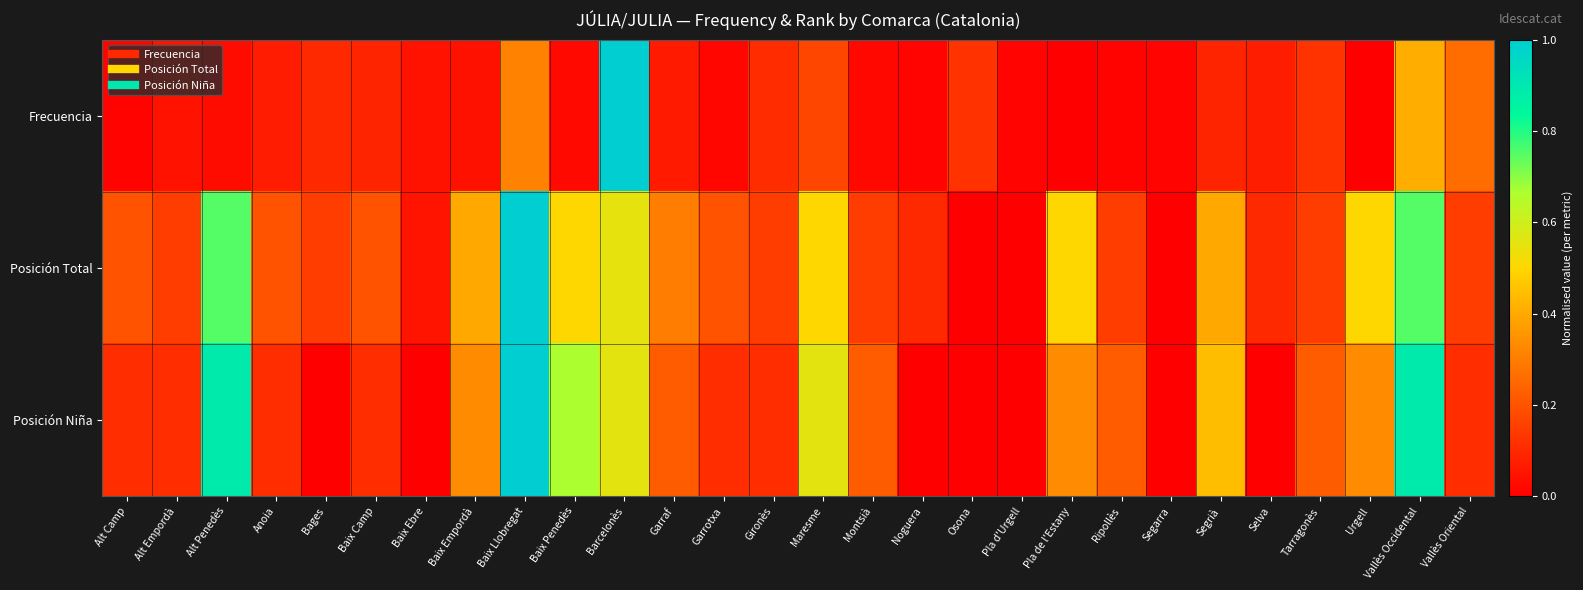

Reading left to right, list all the values displayed in this chart.

Frecuencia: Alt Camp=0.0	Alt Empordà=0.0	Alt Penedès=0.0	Anoia=0.1	Bages=0.1	Baix Camp=0.1	Baix Ebre=0.0	Baix Empordà=0.0	Baix Llobregat=0.3	Baix Penedès=0.0	Barcelonès=1.0	Garraf=0.1	Garrotxa=0.0	Gironès=0.1	Maresme=0.2	Montsià=0.0	Noguera=0.0	Osona=0.1	Pla d'Urgell=0.0	Pla de l'Estany=0.0	Ripollès=0.0	Segarra=0.0	Segrià=0.1	Selva=0.1	Tarragonès=0.1	Urgell=0.0	Vallès Occidental=0.4	Vallès Oriental=0.3
Posición Total: Alt Camp=0.2	Alt Empordà=0.1	Alt Penedès=0.8	Anoia=0.2	Bages=0.1	Baix Camp=0.2	Baix Ebre=0.1	Baix Empordà=0.4	Baix Llobregat=1.0	Baix Penedès=0.5	Barcelonès=0.6	Garraf=0.3	Garrotxa=0.2	Gironès=0.1	Maresme=0.5	Montsià=0.1	Noguera=0.1	Osona=0.0	Pla d'Urgell=0.0	Pla de l'Estany=0.5	Ripollès=0.1	Segarra=0.0	Segrià=0.4	Selva=0.1	Tarragonès=0.1	Urgell=0.5	Vallès Occidental=0.8	Vallès Oriental=0.1
Posición Niña: Alt Camp=0.1	Alt Empordà=0.1	Alt Penedès=0.9	Anoia=0.1	Bages=0.0	Baix Camp=0.1	Baix Ebre=0.0	Baix Empordà=0.3	Baix Llobregat=1.0	Baix Penedès=0.7	Barcelonès=0.6	Garraf=0.2	Garrotxa=0.1	Gironès=0.1	Maresme=0.6	Montsià=0.2	Noguera=0.0	Osona=0.0	Pla d'Urgell=0.0	Pla de l'Estany=0.3	Ripollès=0.2	Segarra=0.0	Segrià=0.4	Selva=0.0	Tarragonès=0.2	Urgell=0.3	Vallès Occidental=0.9	Vallès Oriental=0.1